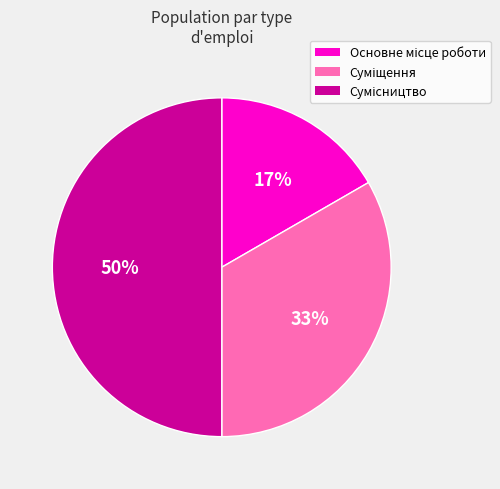

To the nearest percent, what is the average slice percentage?

33%